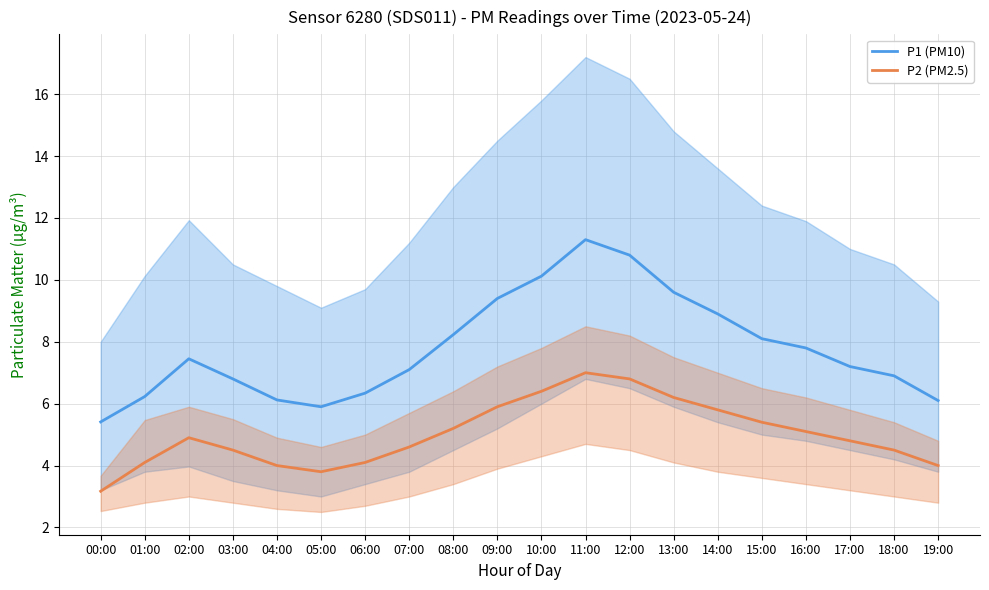

Where is the first local maximum for P1 (PM10)?

02:00